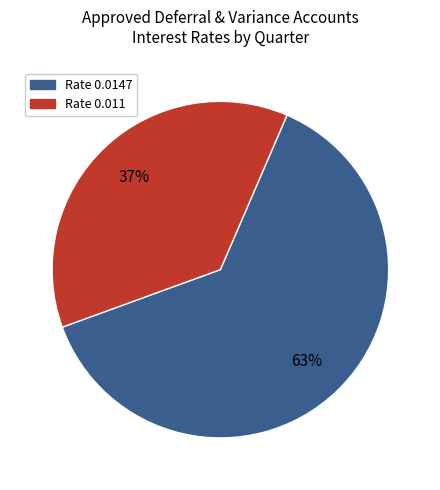

Is there a majority slice in this chart?

Yes